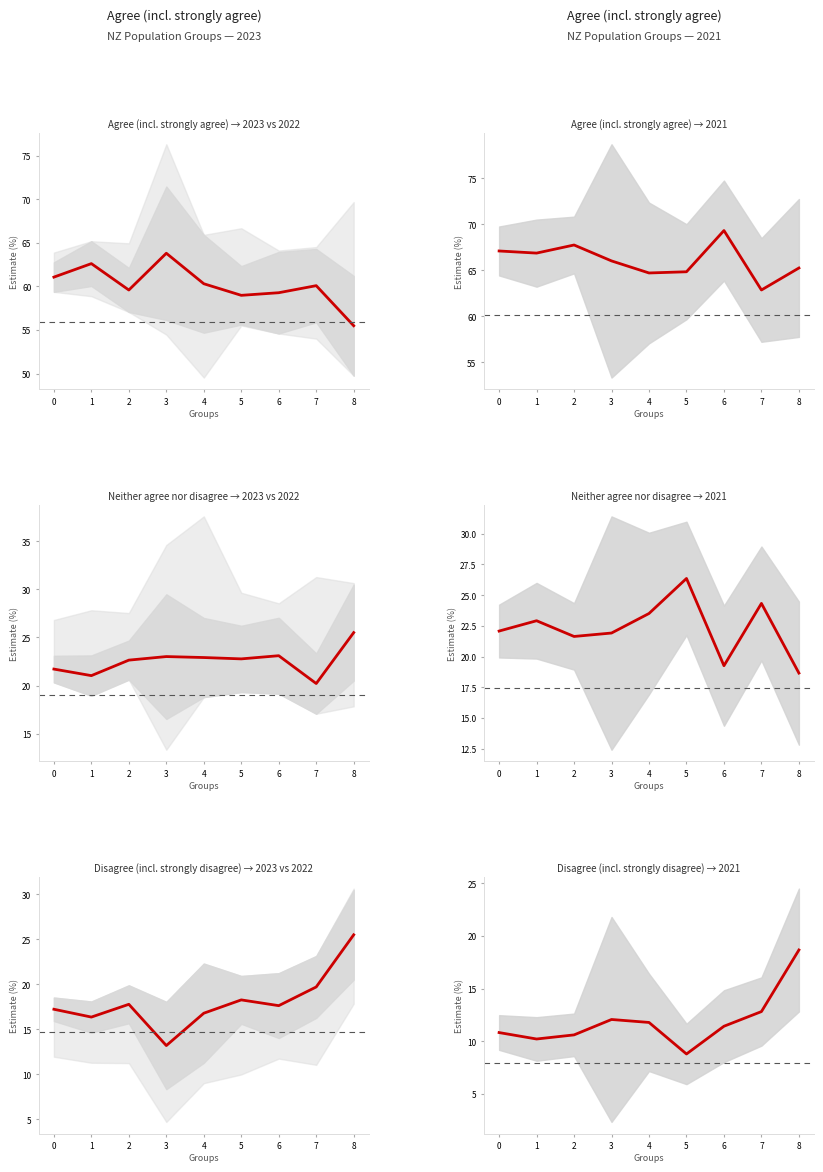

Reading left to right, list all the values displayed in this chart.

Agree 2023: 61.1	62.6	59.6	63.8	60.3	59.0	59.3	60.1	55.5
Agree 2021: 67.1	66.9	67.7	66.0	64.7	64.8	69.3	62.9	65.2
Neither 2023: 21.7	21.0	22.6	23.0	22.9	22.8	23.1	20.2	25.5
Neither 2021: 22.1	22.9	21.6	21.9	23.5	26.4	19.3	24.3	18.7
Disagree 2023: 17.2	16.4	17.8	13.2	16.8	18.3	17.6	19.7	25.5
Disagree 2021: 10.8	10.2	10.6	12.1	11.8	8.8	11.4	12.8	18.7